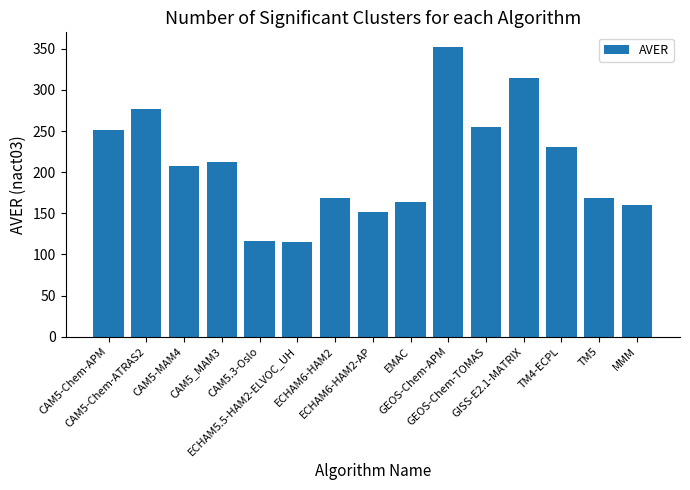

How many distinct data groups are displayed?

1